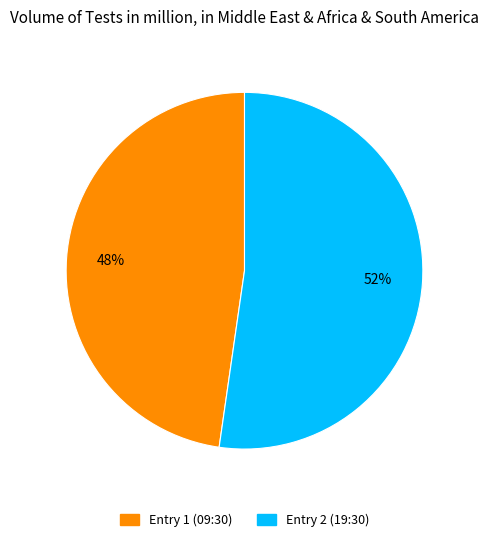

Is there a majority slice in this chart?

Yes